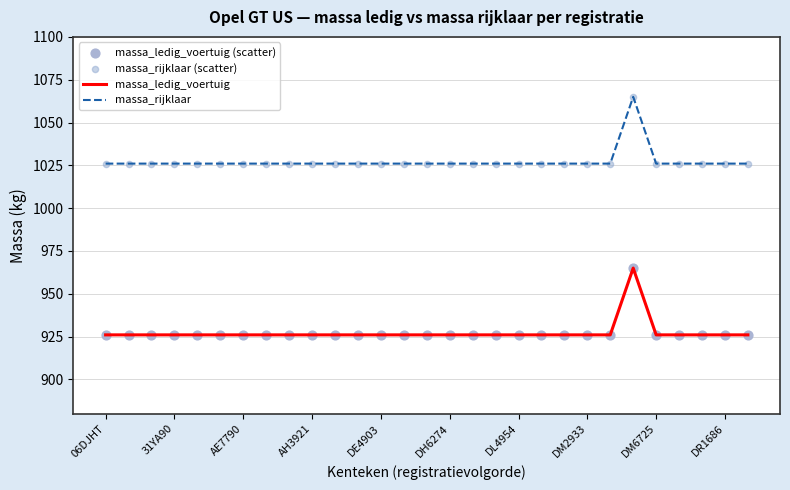

Which series has the largest total across all categories?

massa_rijklaar